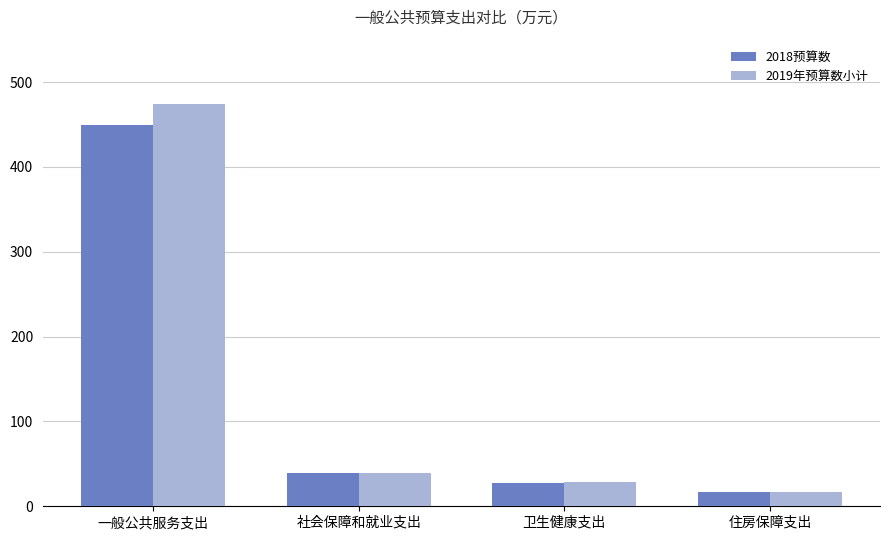

What position from the left is 卫生健康支出?

3